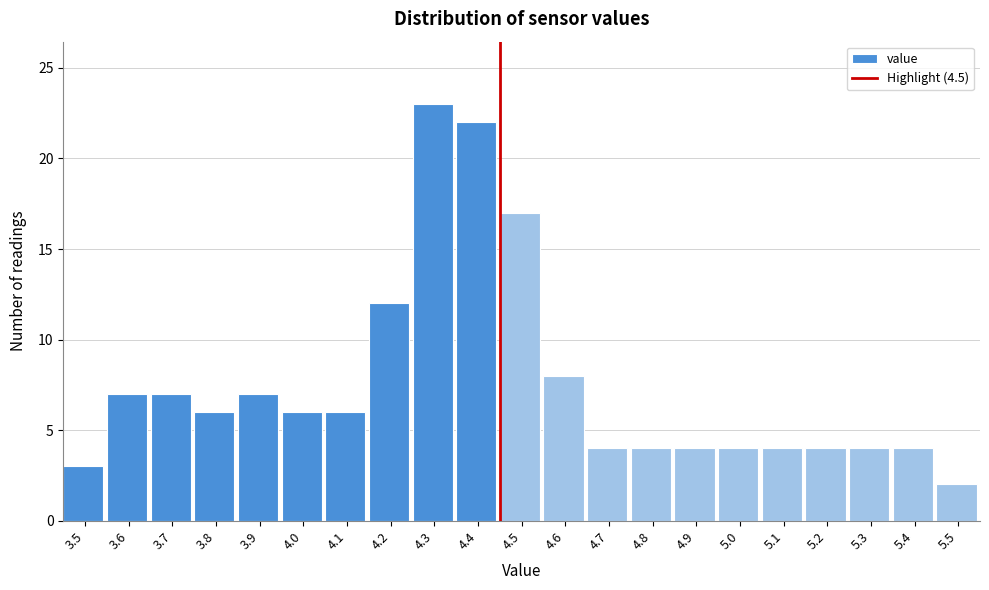

Reading left to right, what are all the values shown in this chart?

3	7	7	6	7	6	6	12	23	22	17	8	4	4	4	4	4	4	4	4	2